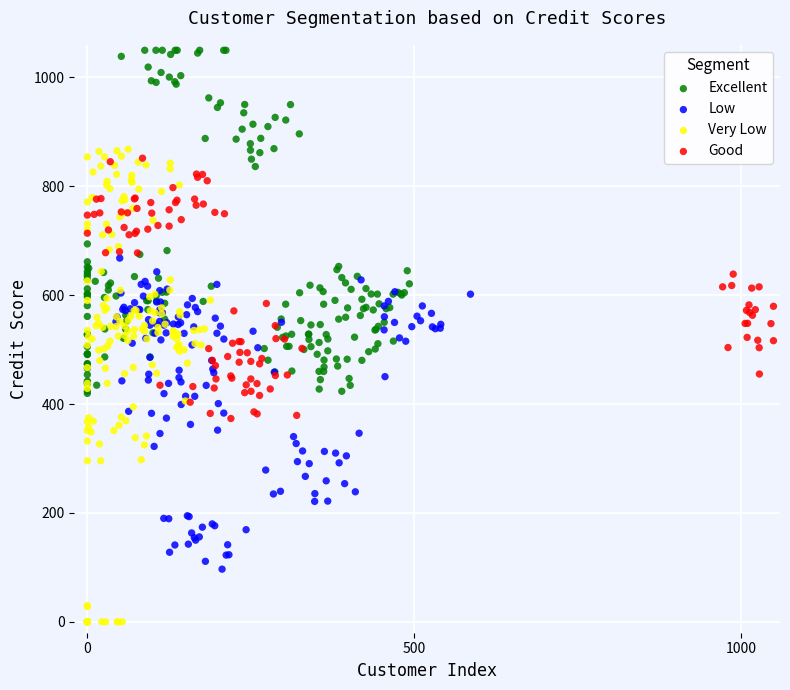

What are all the series names shown in the legend?

Excellent, Low, Very Low, Good